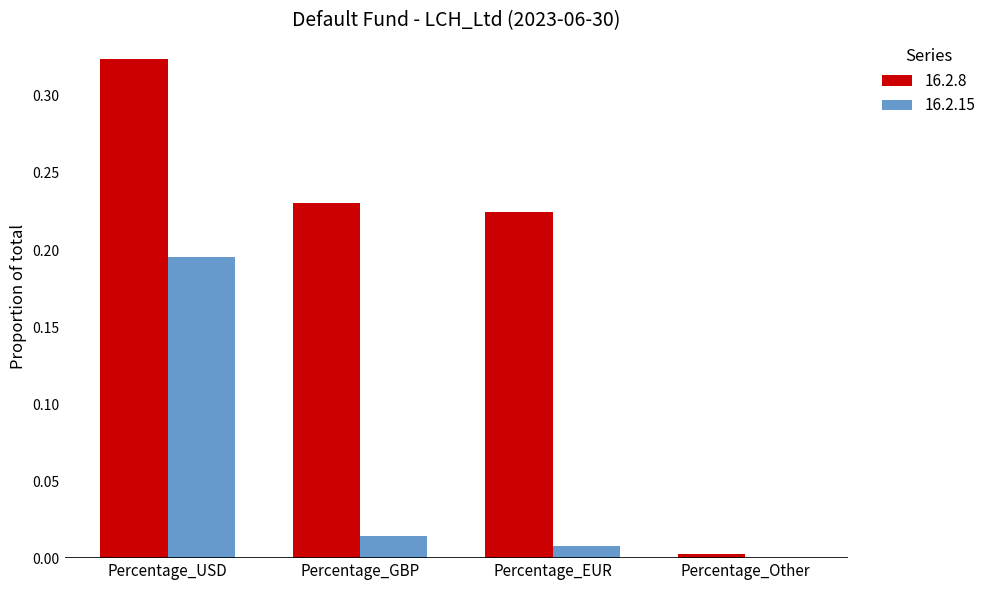

What is the total value across all series at Percentage_USD?

0.5